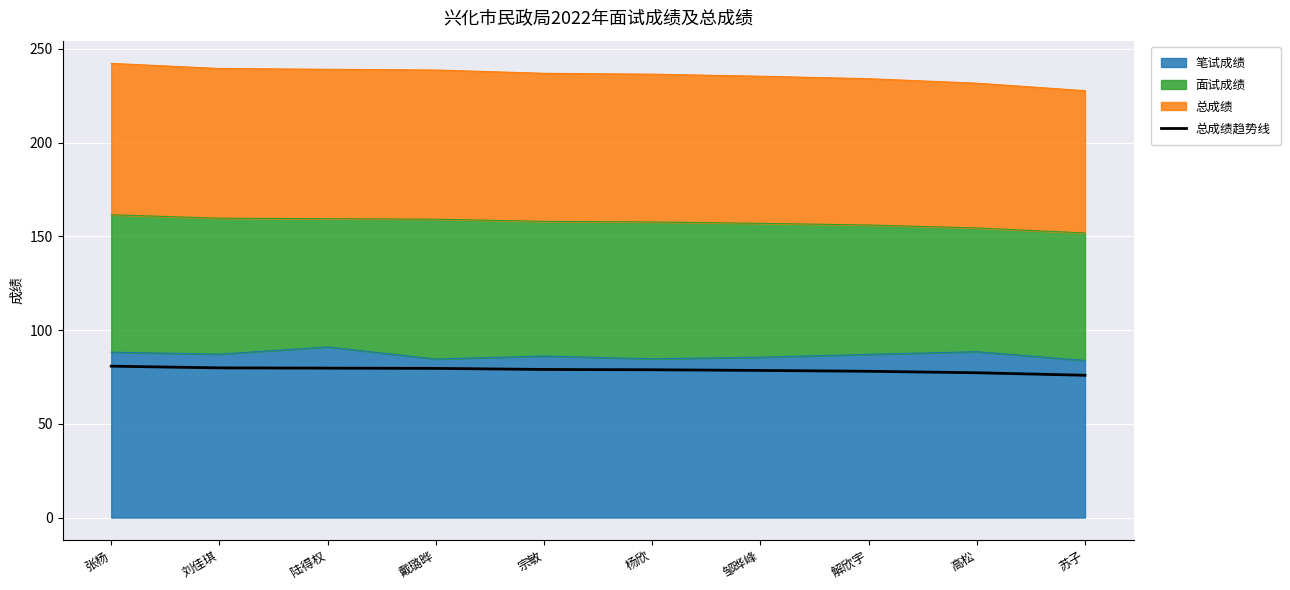

What is the difference between the values at 宗敏 and 高松?

1.8